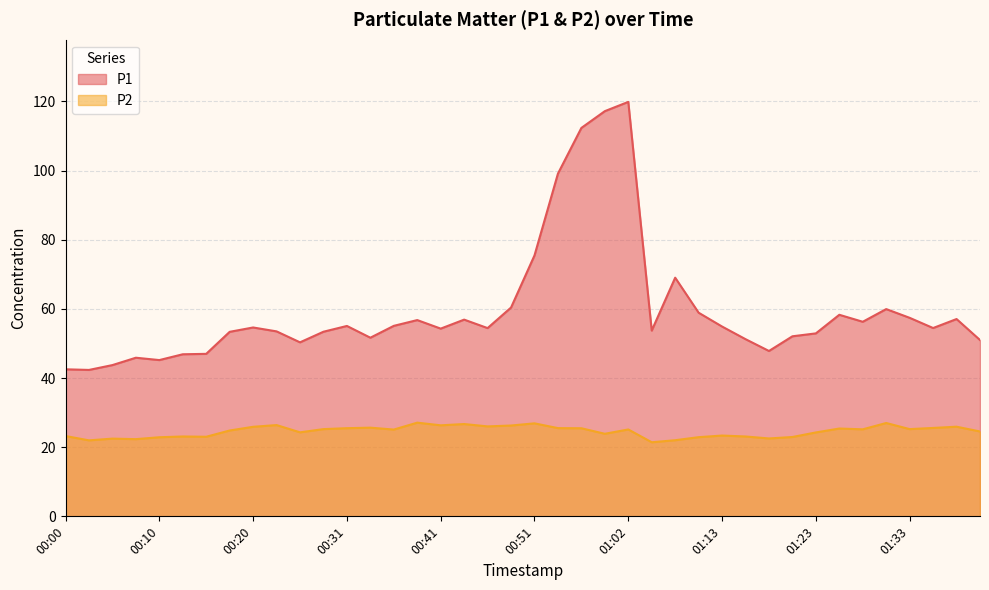

What is the difference between the second highest and second lowest values in the P1 series?

74.7